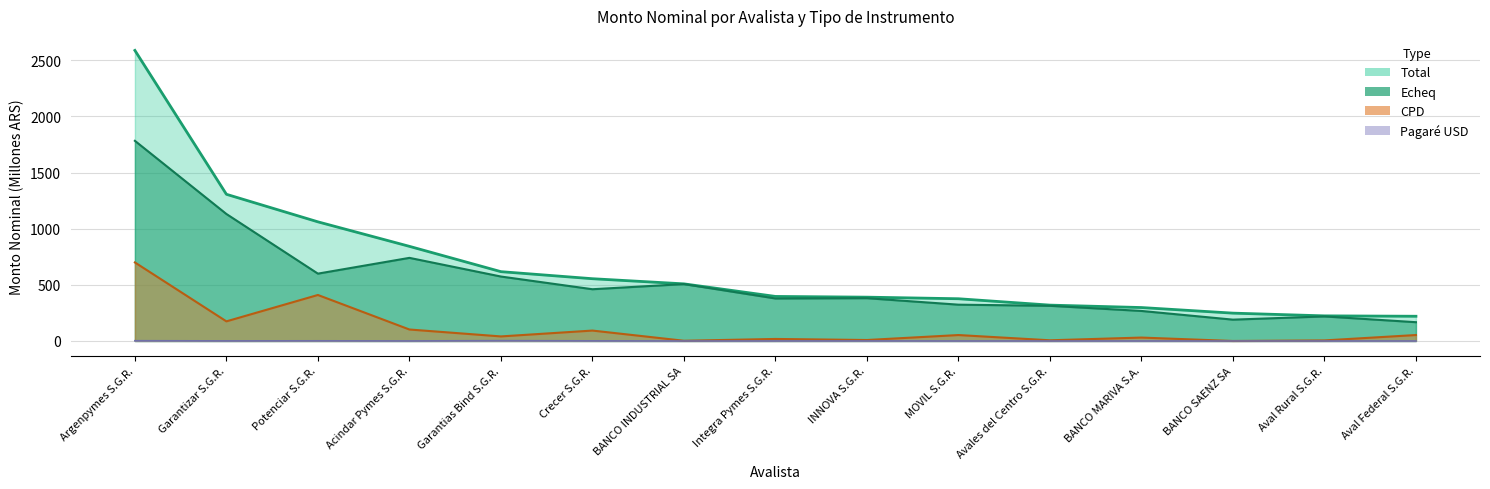

What is the total value across all series at Garantizar S.G.R.?

2613.7